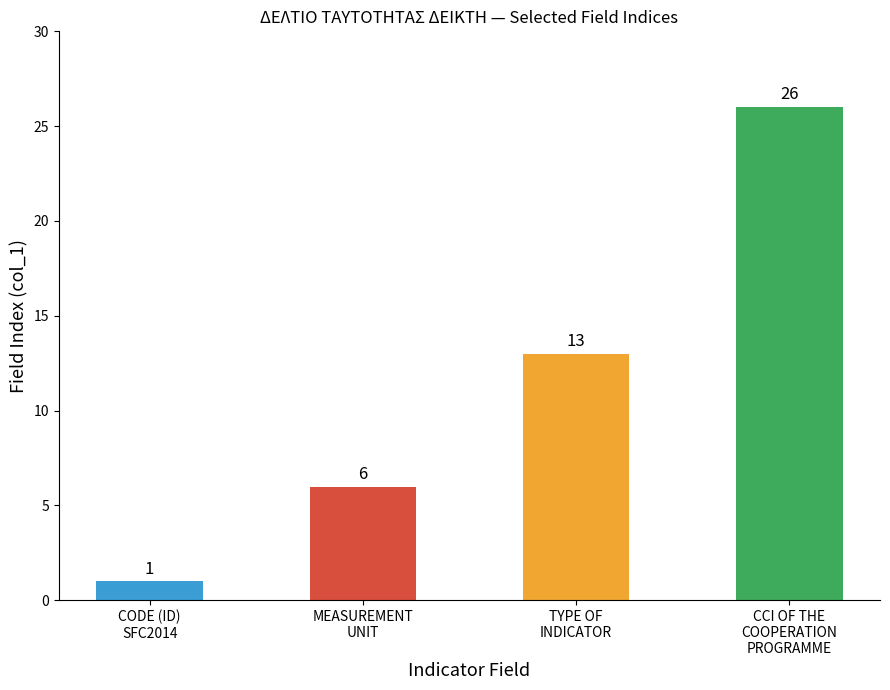

Rank the categories by value from lowest to highest.

CODE (ID)
SFC2014, MEASUREMENT
UNIT, TYPE OF
INDICATOR, CCI OF THE
COOPERATION
PROGRAMME